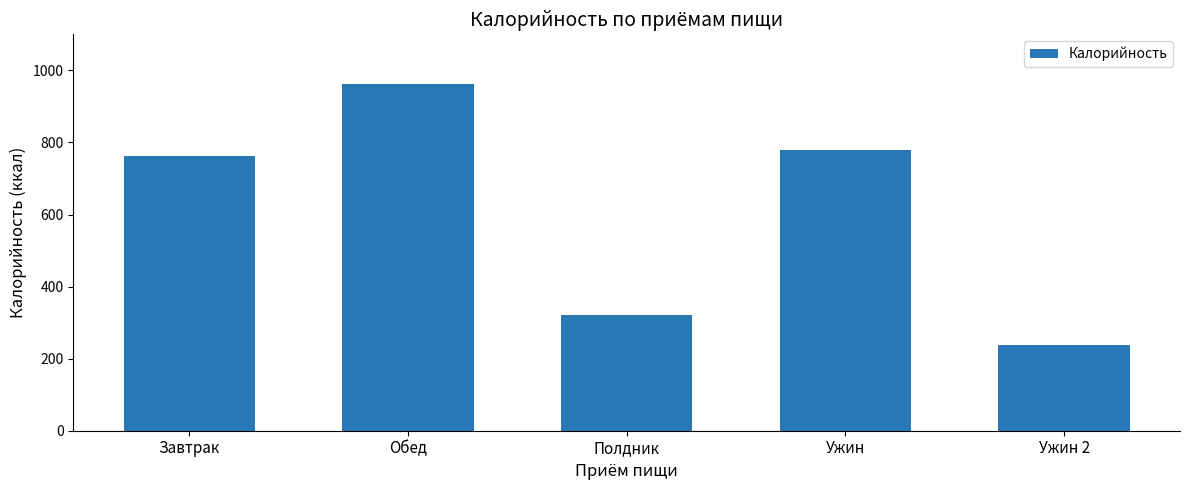

Which has a higher value, Ужин 2 or Завтрак?

Завтрак